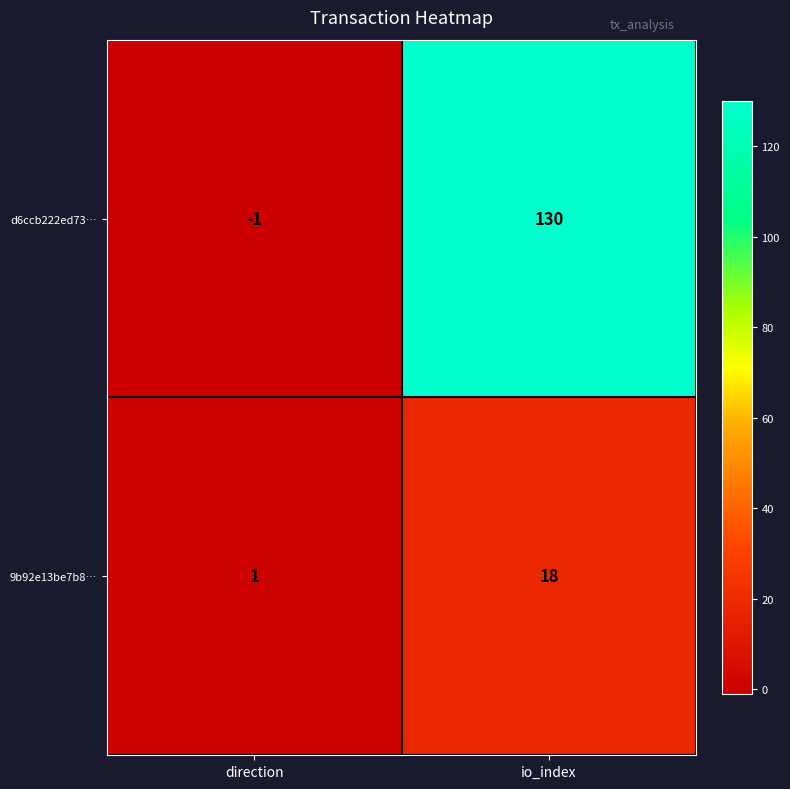

What is the sum of all 9b92e13be7b8… values?

19